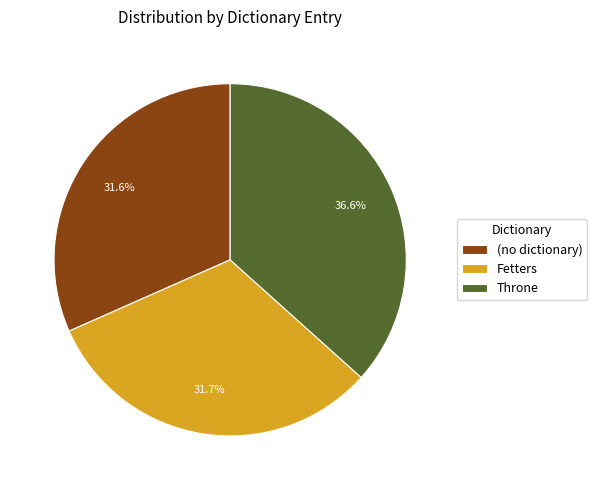

Which slice is the largest?

Throne